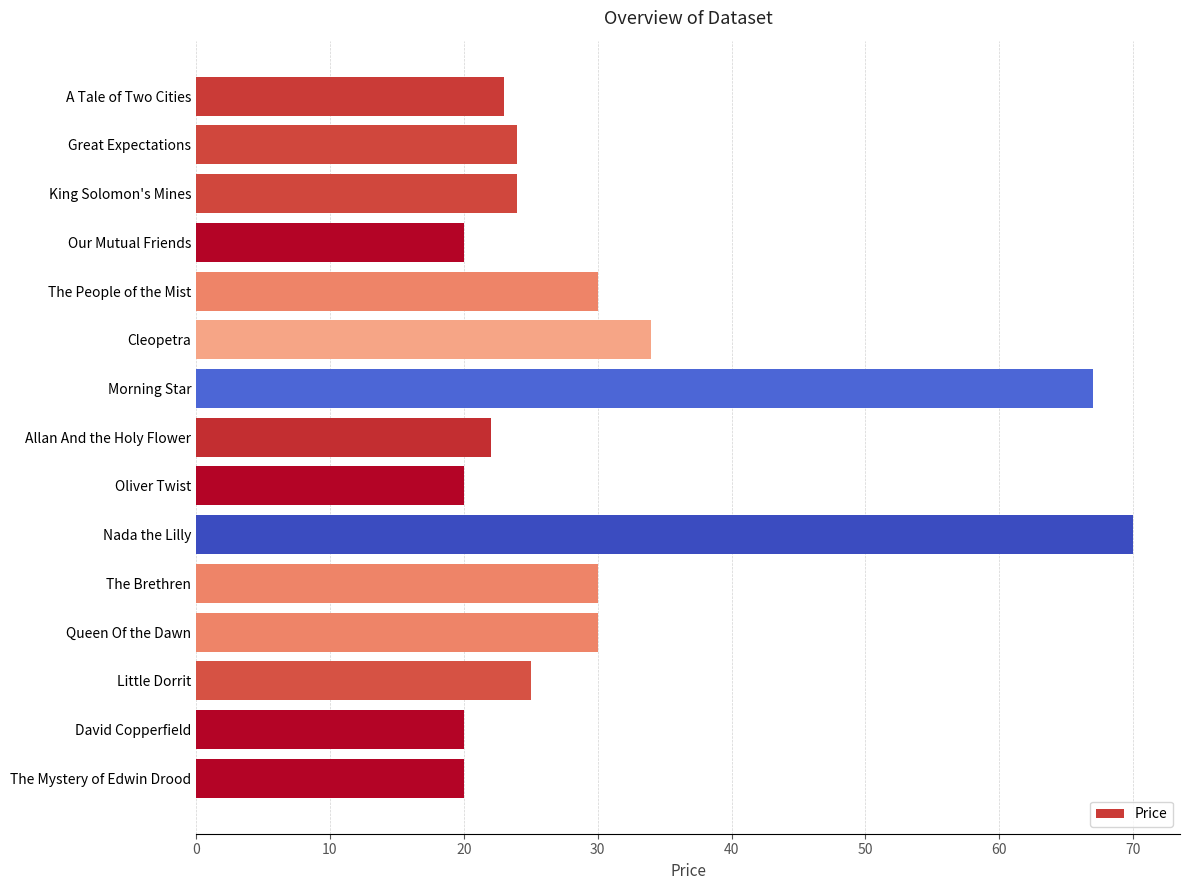

Reading top to bottom, transcribe all the data shown in this chart.

A Tale of Two Cities=23	Great Expectations=24	King Solomon's Mines=24	Our Mutual Friends=20	The People of the Mist=30	Cleopetra=34	Morning Star=67	Allan And the Holy Flower=22	Oliver Twist=20	Nada the Lilly=70	The Brethren=30	Queen Of the Dawn=30	Little Dorrit=25	David Copperfield=20	The Mystery of Edwin Drood=20